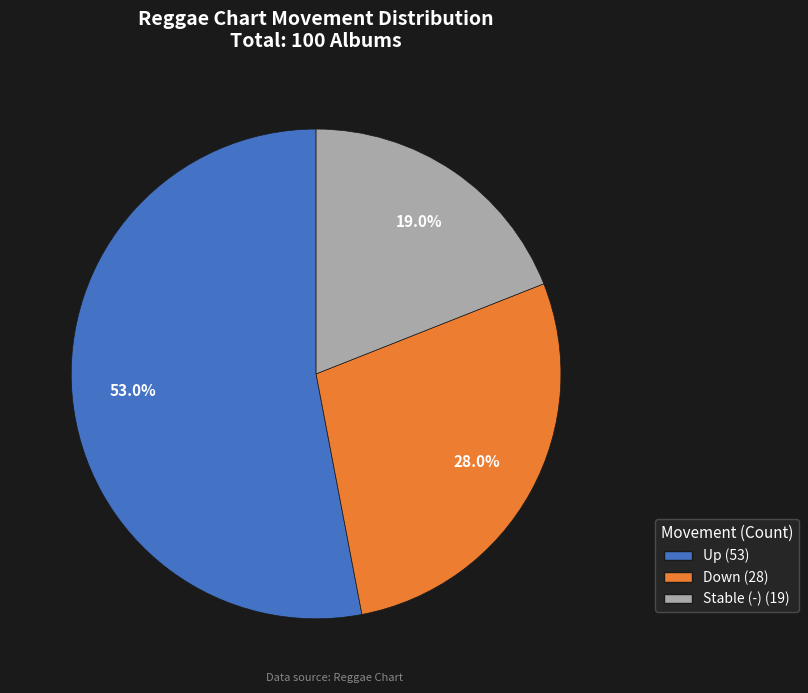

Is there a majority slice in this chart?

Yes